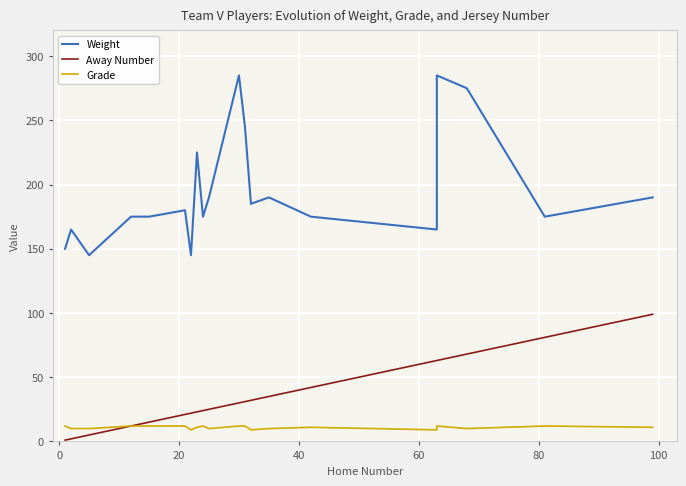

True or false: Away Number and Grade intersect in this chart.

False